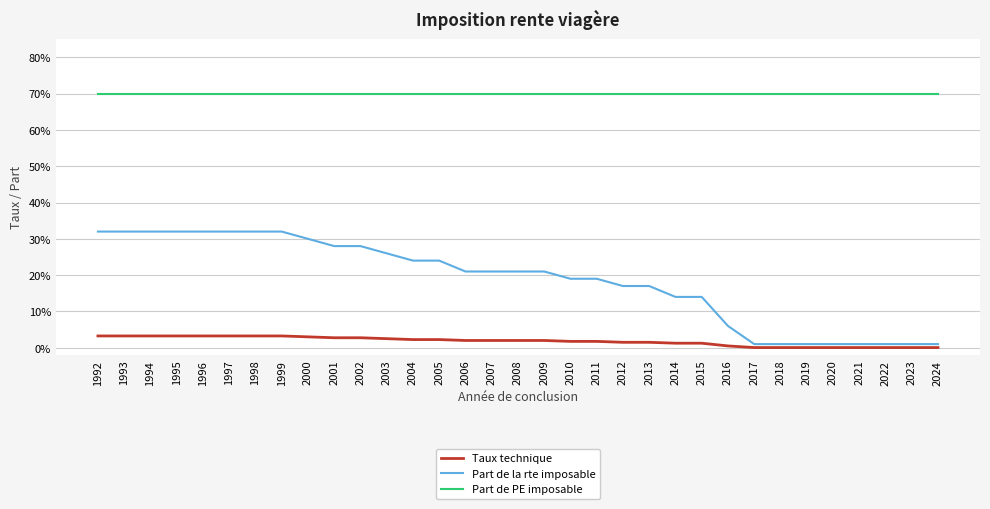

True or false: Part de PE imposable has a value of 1.2 at 2005.

False